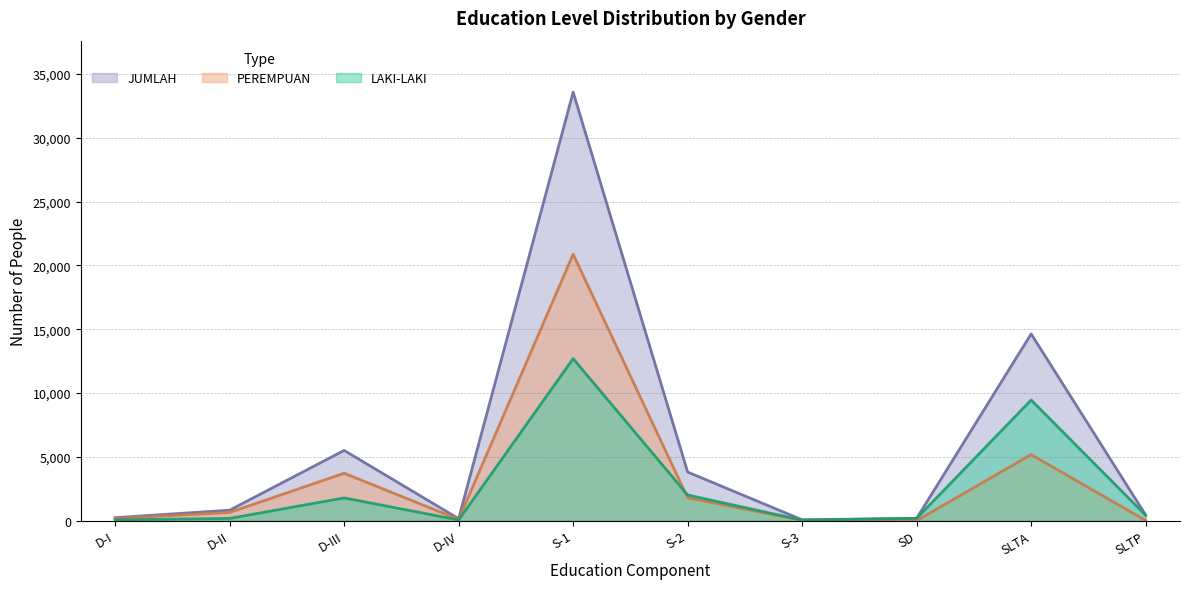

How many categories are shown in the chart?

10